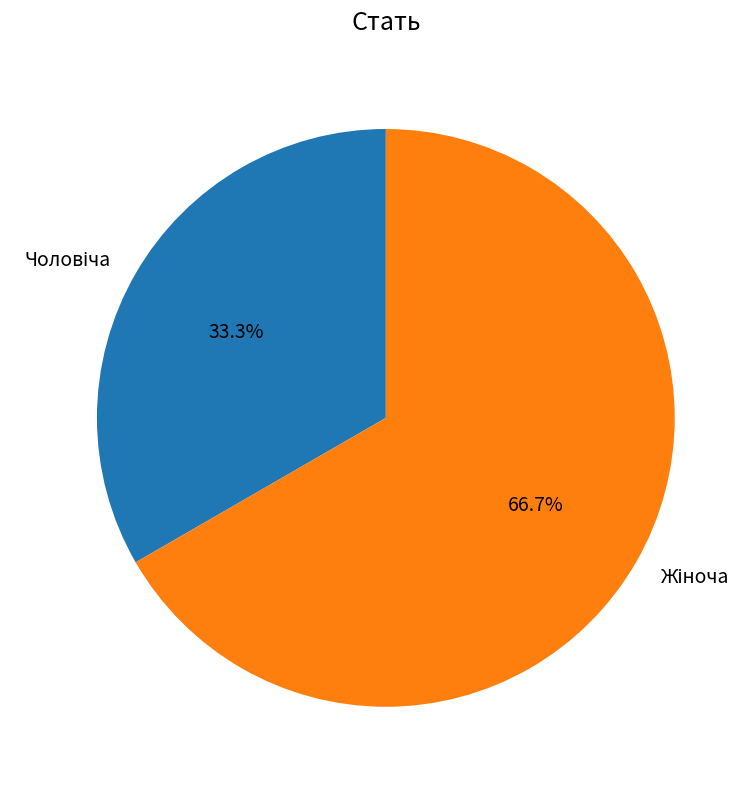

Is there a majority slice in this chart?

Yes